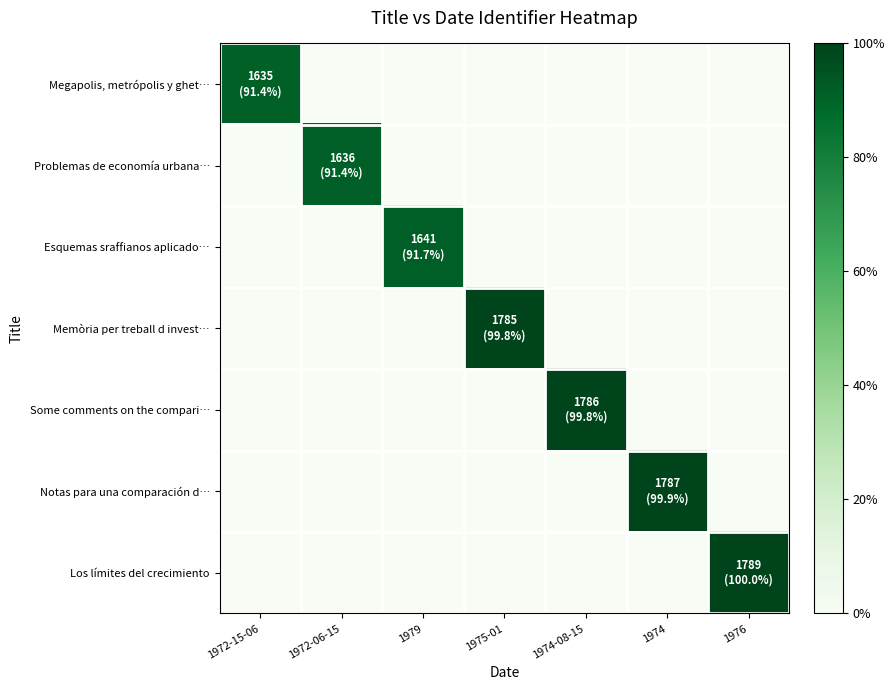

Rank the series by their maximum value, from lowest to highest.

Megapolis, metrópolis y ghet…, Problemas de economía urbana…, Esquemas sraffianos aplicado…, Memòria per treball d invest…, Some comments on the compari…, Notas para una comparación d…, Los límites del crecimiento